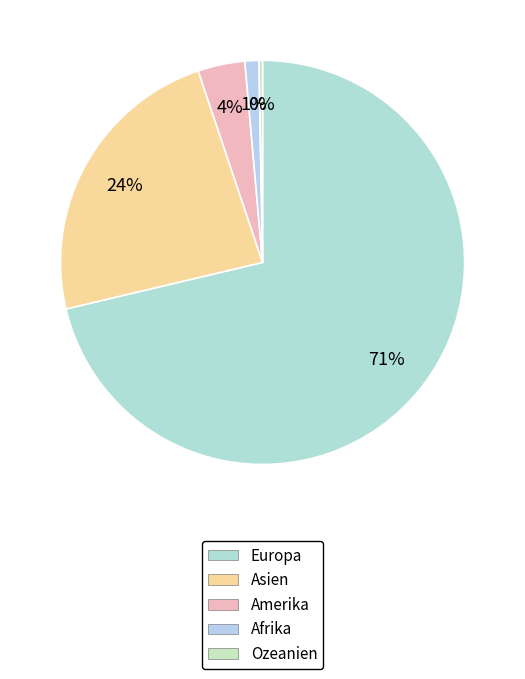

What is the smallest slice in the pie chart?

Ozeanien